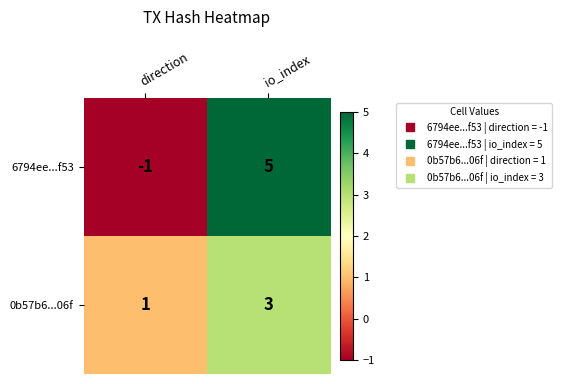

Which series changed the most between direction and io_index?

6794ee...f53